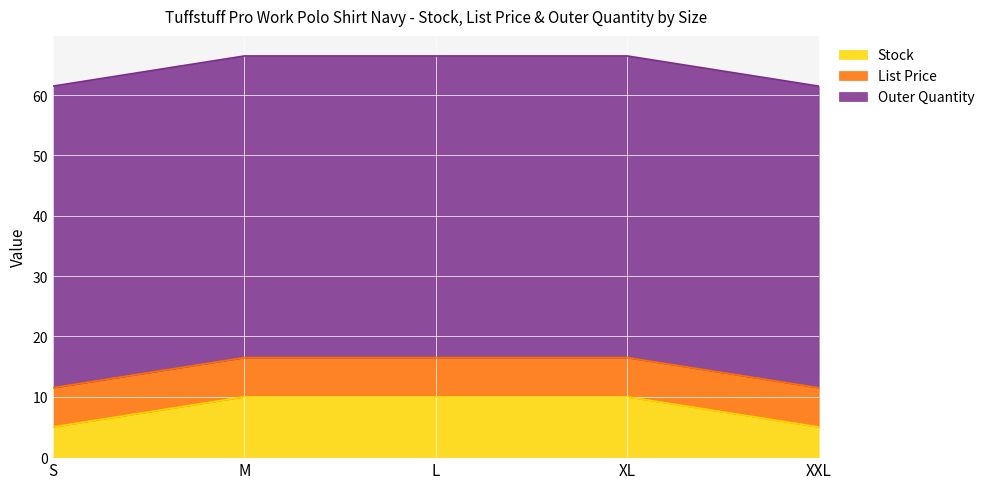

Count the number of categories in the chart.

5